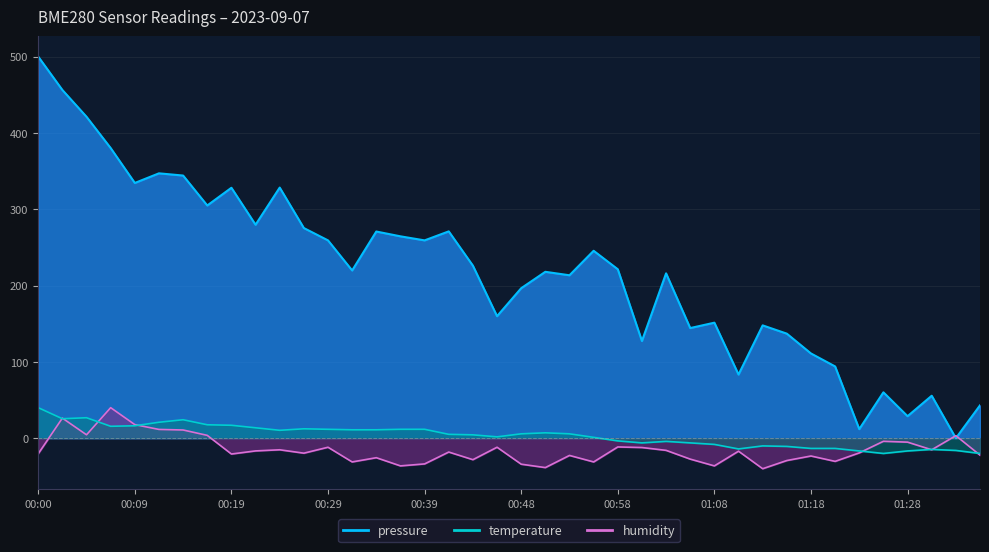

Reading left to right, what are all the values shown in this chart?

pressure: 00:00=500.0	00:02=456.3	00:05=421.2	00:07=380.2	00:09=334.4	00:12=347.1	00:14=344.2	00:17=304.9	00:19=328.1	00:22=279.7	00:24=328.4	00:26=275.4	00:29=259.2	00:31=219.8	00:34=270.8	00:36=264.5	00:39=259.2	00:41=271.0	00:43=226.1	00:46=159.9	00:48=196.5	00:51=218.0	00:53=213.5	00:56=245.6	00:58=221.4	01:00=127.3	01:03=216.0	01:06=144.3	01:08=151.4	01:11=83.4	01:13=147.8	01:16=137.0	01:18=111.0	01:21=94.0	01:23=11.9	01:26=60.1	01:28=28.8	01:30=55.6	01:33=0.0	01:35=43.0
humidity: 00:00=-20.4	00:02=26.3	00:05=4.4	00:07=40.0	00:09=17.8	00:12=11.5	00:14=10.7	00:17=3.7	00:19=-20.7	00:22=-16.7	00:24=-15.2	00:26=-19.6	00:29=-11.9	00:31=-31.1	00:34=-25.6	00:36=-36.3	00:39=-33.7	00:41=-18.1	00:43=-28.1	00:46=-11.9	00:48=-34.1	00:51=-38.5	00:53=-22.6	00:56=-31.1	00:58=-11.5	01:00=-12.2	01:03=-15.9	01:06=-27.4	01:08=-36.3	01:11=-17.0	01:13=-40.0	01:16=-29.3	01:18=-23.3	01:21=-30.4	01:23=-19.3	01:26=-4.1	01:28=-5.2	01:30=-15.2	01:33=3.3	01:35=-22.2
temperature: 00:00=40.0	00:02=25.5	00:05=26.8	00:07=15.6	00:09=16.3	00:12=20.9	00:14=24.2	00:17=17.6	00:19=16.9	00:22=13.6	00:24=10.3	00:26=12.3	00:29=11.6	00:31=11.0	00:34=11.0	00:36=11.6	00:39=11.6	00:41=5.1	00:43=4.4	00:46=1.8	00:48=5.7	00:51=7.0	00:53=5.7	00:56=1.1	00:58=-3.5	01:00=-6.2	01:03=-4.2	01:06=-6.2	01:08=-8.1	01:11=-14.1	01:13=-10.1	01:16=-10.8	01:18=-13.4	01:21=-13.4	01:23=-16.7	01:26=-20.0	01:28=-16.7	01:30=-14.7	01:33=-16.0	01:35=-20.0